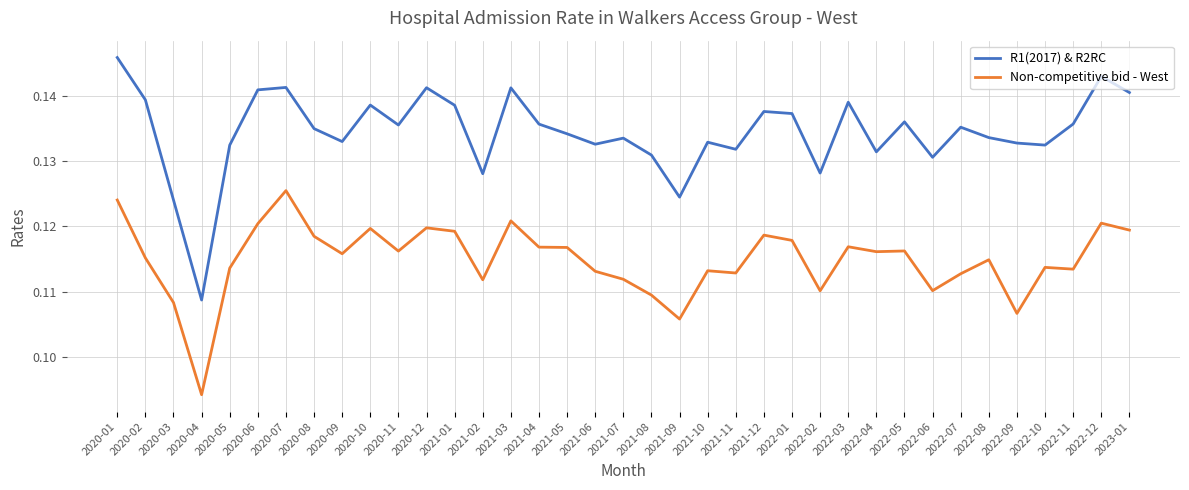

Which category has the highest value in the R1(2017) & R2RC series?

2020-01